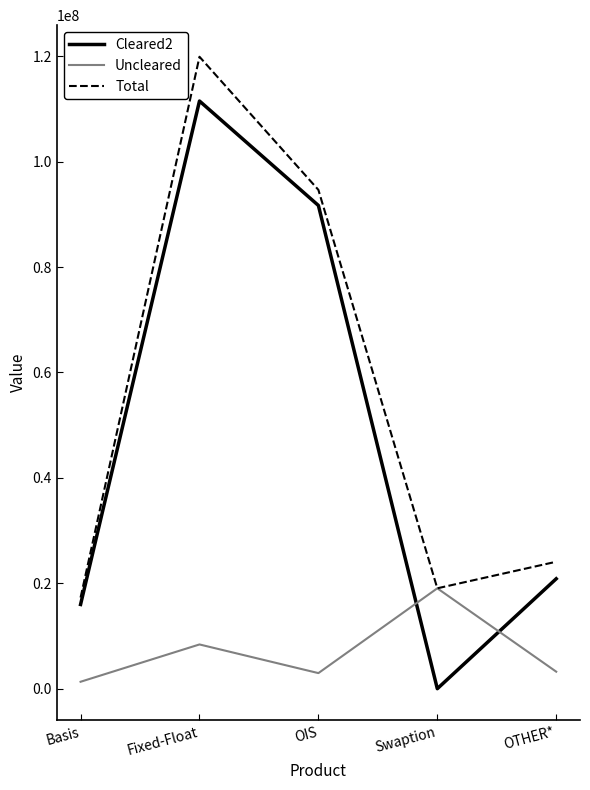

Where is Uncleared nearest to the value 10182085?

Fixed-Float